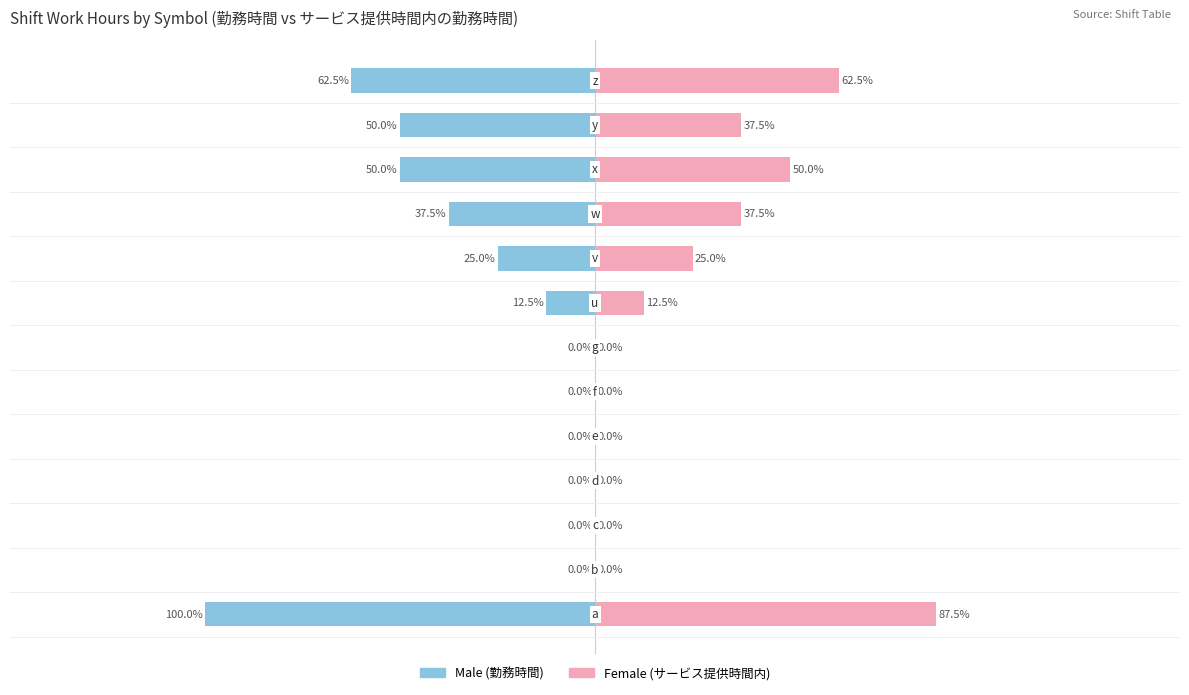

List the series in order of their peak value, lowest first.

Female, Male